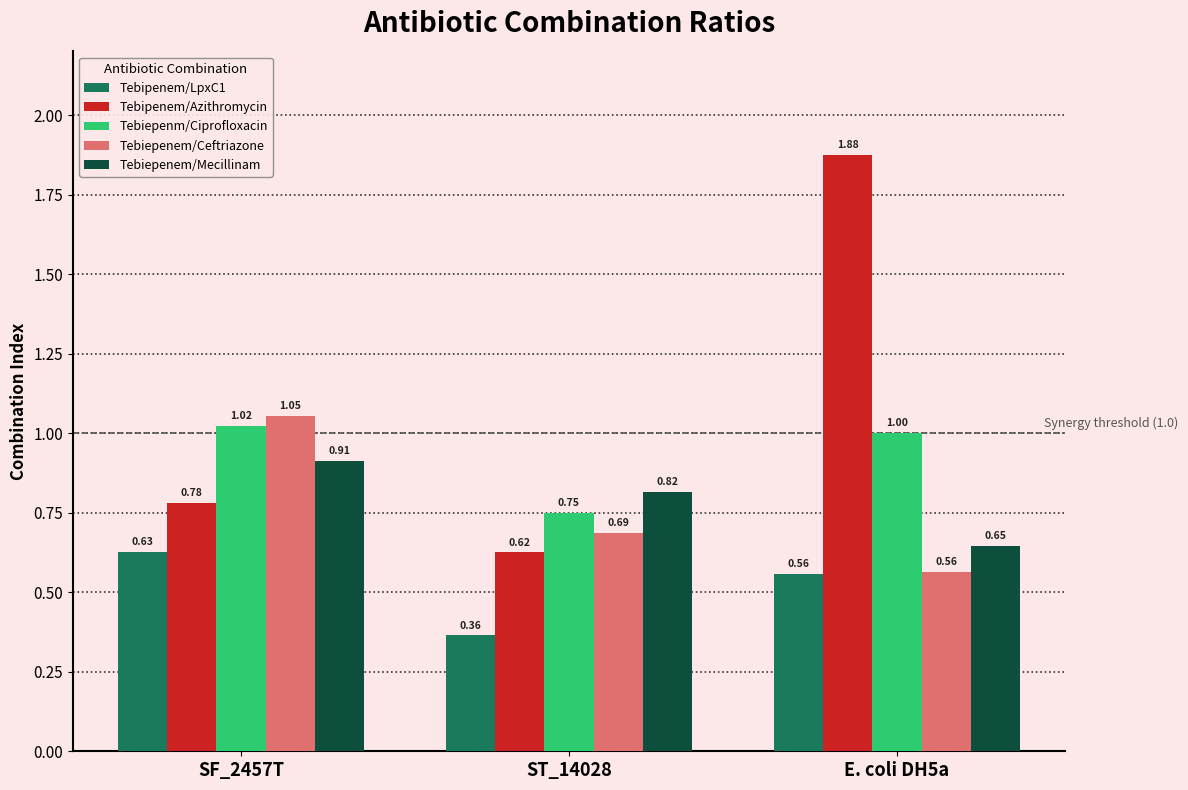

Which series changed the most between SF_2457T and E. coli DH5a?

Tebipenem/Azithromycin